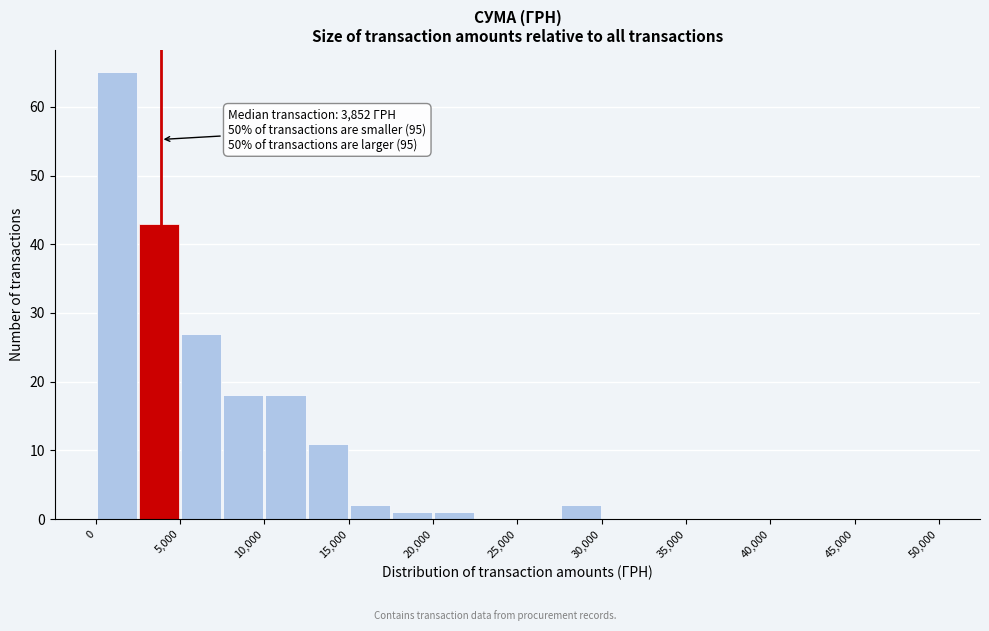

Which range on the x-axis has the tallest bar?

0 to 2500